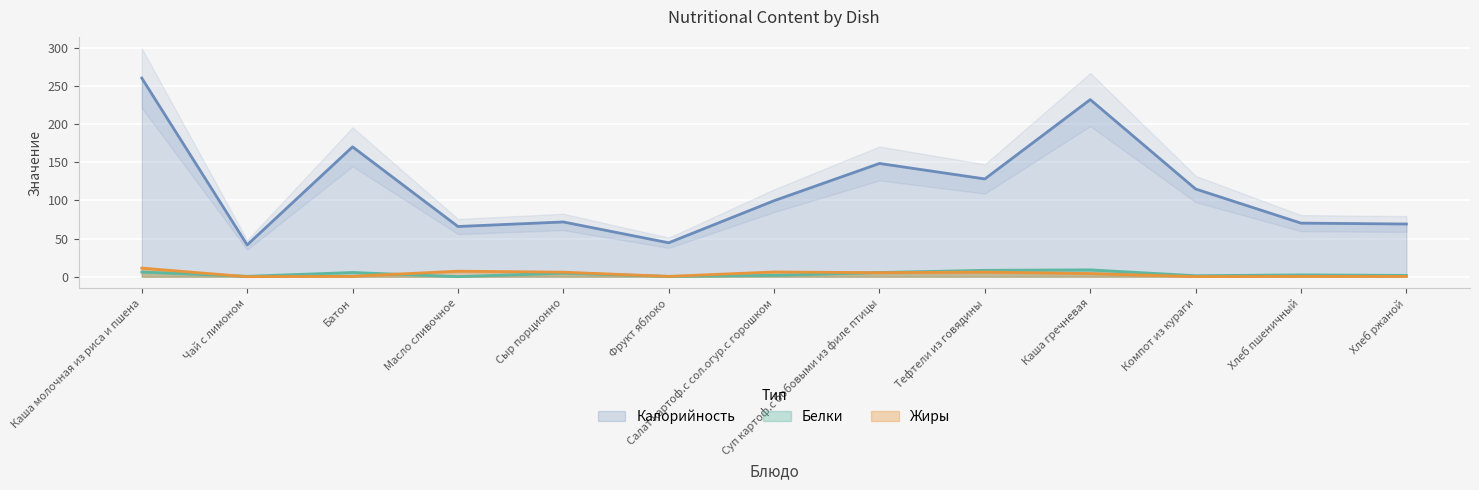

What is the label of the 6th point from the right?

Суп картоф.с бобовыми из филе птицы